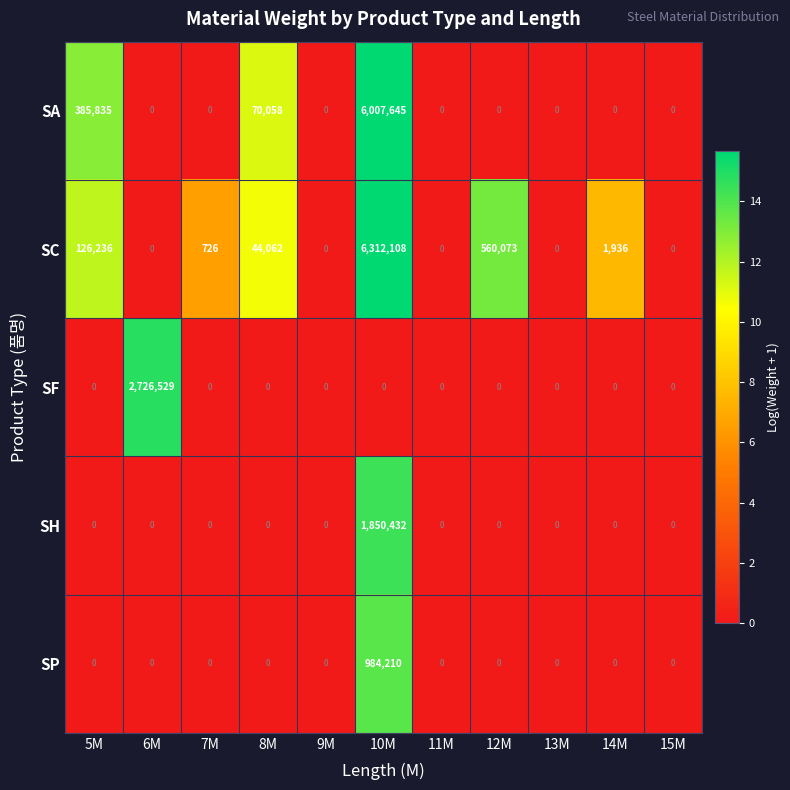

What is the greatest value displayed?

6312108